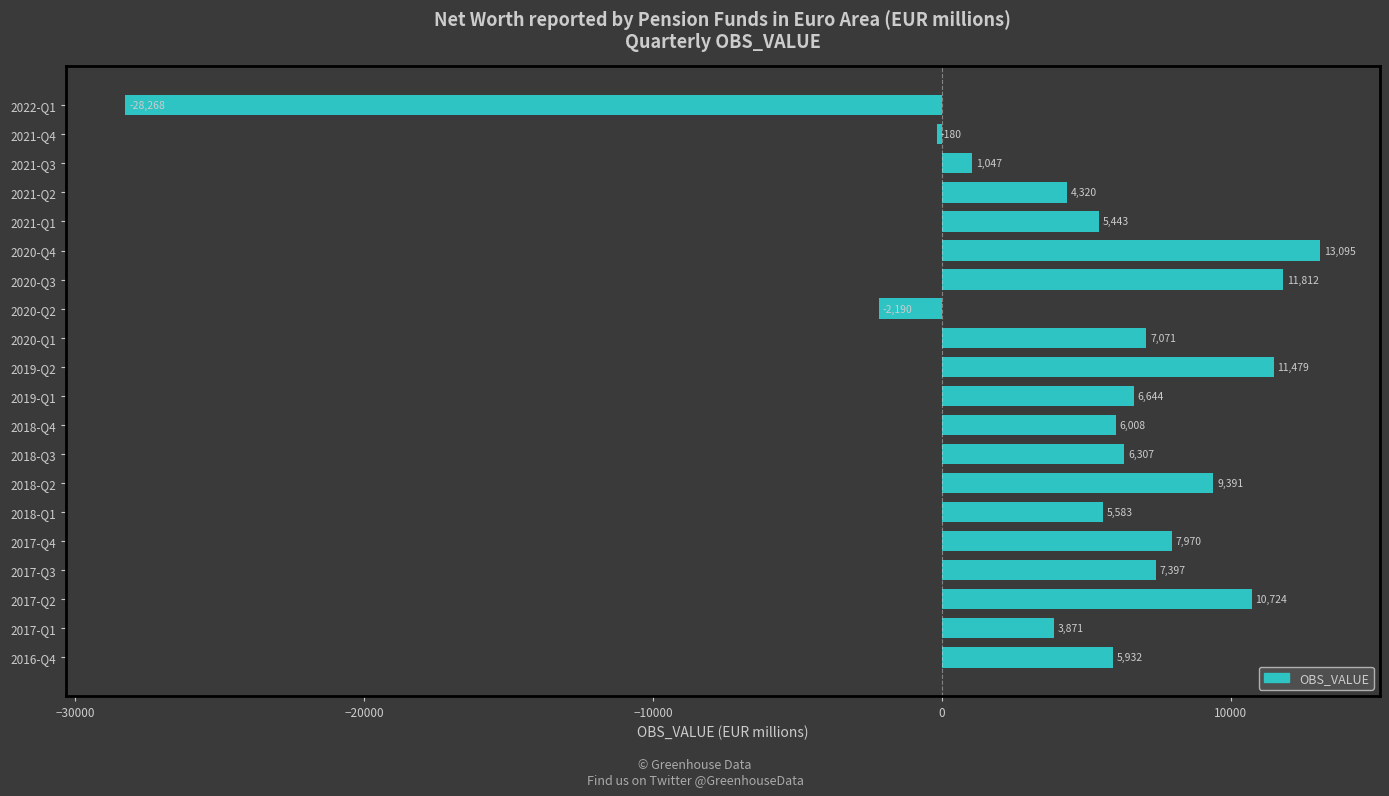

What is the change in value from 2017-Q2 to 2018-Q3?

-4417.0